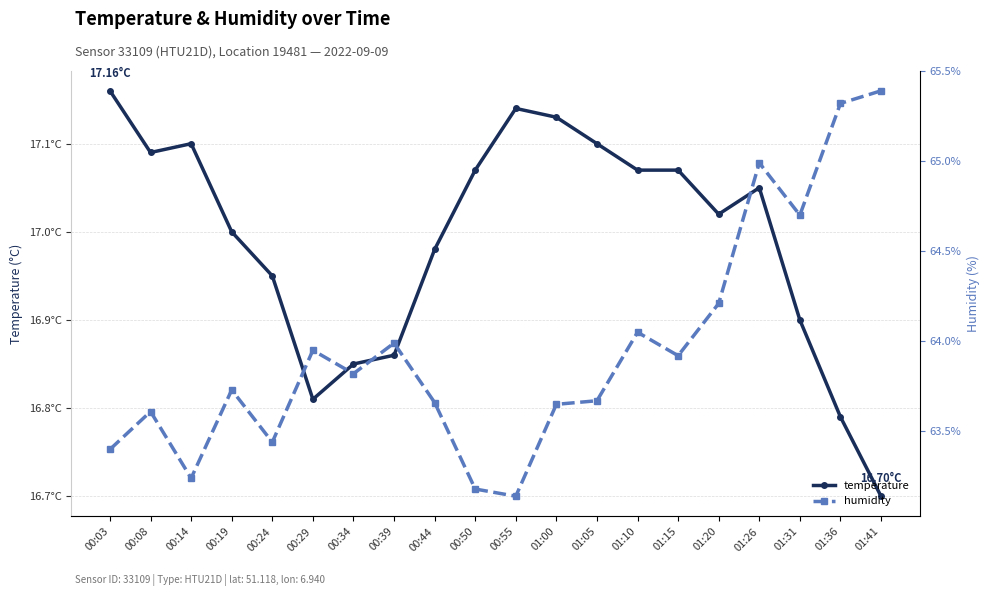

Which series has the largest range (max minus min)?

humidity